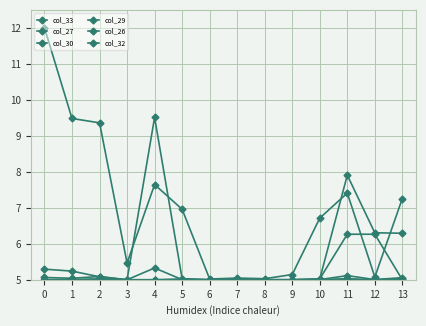

Reading left to right, list all the values displayed in this chart.

col_33: 0=12.0	1=9.5	2=9.4	3=5.5	4=7.6	5=7.0	6=5.0	7=5.0	8=5.0	9=5.1	10=6.7	11=7.4	12=5.1	13=7.3
col_27: 0=5.3	1=5.2	2=5.1	3=5.0	4=5.3	5=5.0	6=5.0	7=5.0	8=5.0	9=5.0	10=5.0	11=5.1	12=5.0	13=5.1
col_30: 0=5.0	1=5.0	2=5.0	3=5.0	4=5.0	5=5.0	6=5.0	7=5.0	8=5.0	9=5.0	10=5.0	11=5.0	12=5.0	13=5.0
col_29: 0=5.0	1=5.0	2=5.0	3=5.0	4=5.0	5=5.0	6=5.0	7=5.0	8=5.0	9=5.0	10=5.0	11=5.0	12=5.0	13=5.0
col_26: 0=5.1	1=5.0	2=5.1	3=5.0	4=9.5	5=5.0	6=5.0	7=5.0	8=5.0	9=5.0	10=5.0	11=6.3	12=6.3	13=5.0
col_32: 0=5.0	1=5.0	2=5.0	3=5.0	4=5.0	5=5.0	6=5.0	7=5.0	8=5.0	9=5.0	10=5.0	11=7.9	12=6.3	13=6.3